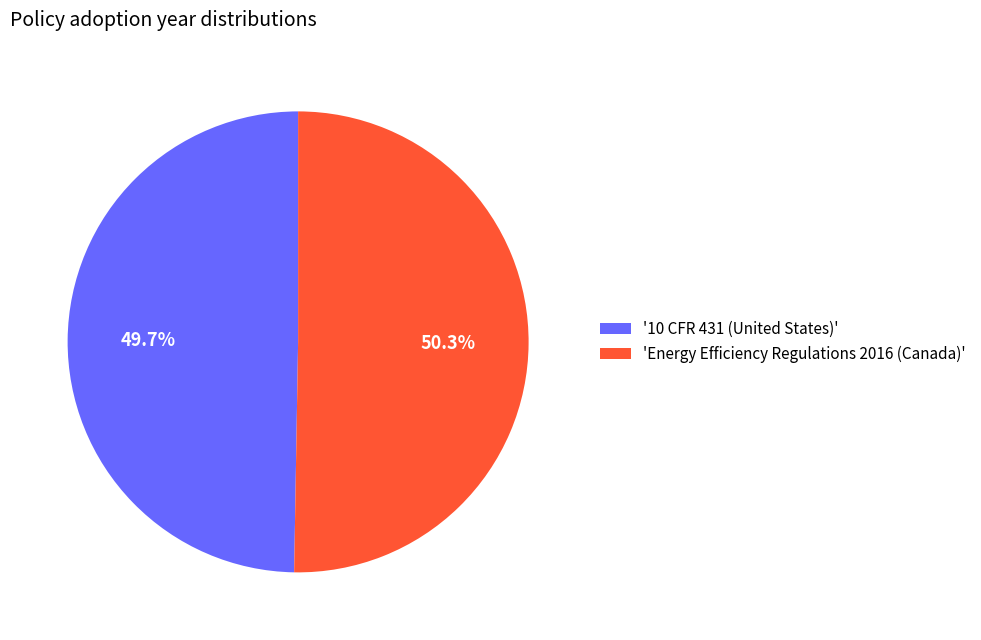

What is the ratio of the value at 'Energy Efficiency Regulations 2016 (Canada)' to the value at '10 CFR 431 (United States)'?

1.0